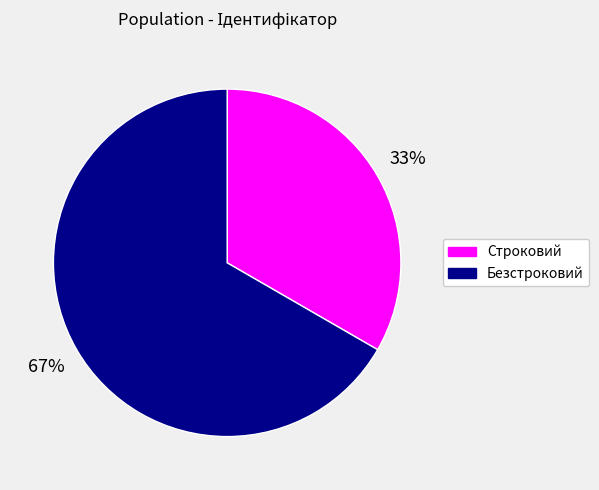

What is the largest slice in the pie chart?

Безстроковий